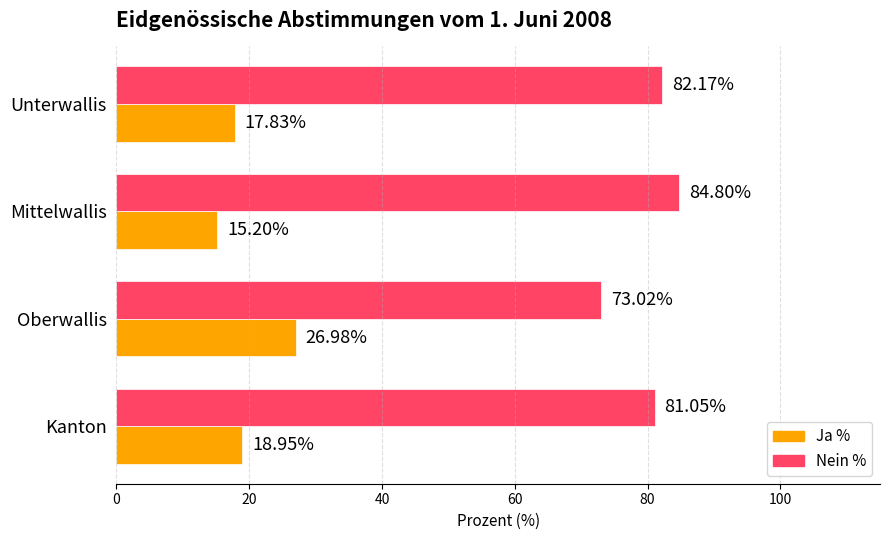

At which label is Ja % closest to 21?

Kanton